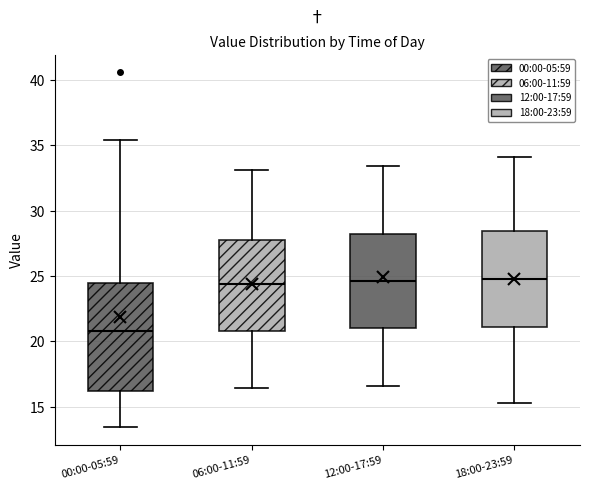

Where is the lower edge of the box for 00:00-05:59 on the y-axis? The values are not printed on the chart, so give them approximately, as read against the axis.

16.0